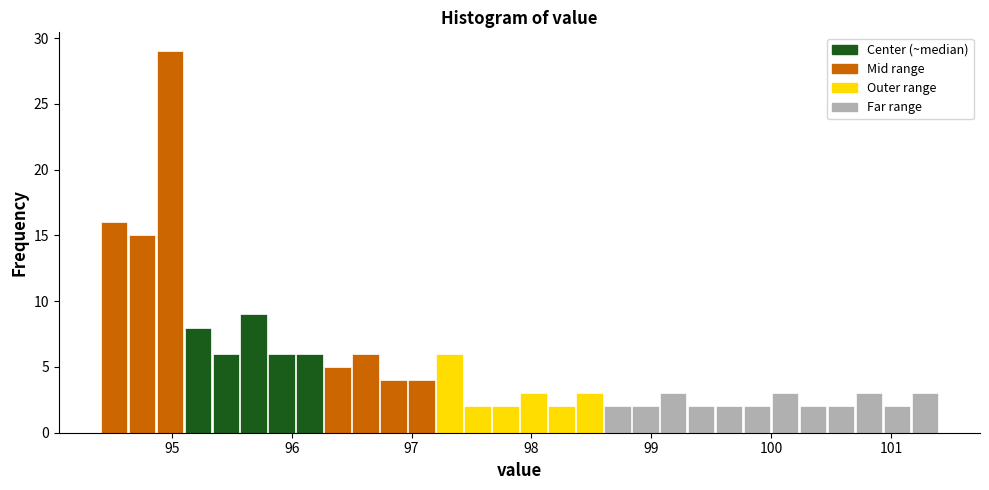

Around what value on the x-axis is the tallest bar? Give the approximate position of its centre, as read against the axis.

95.0